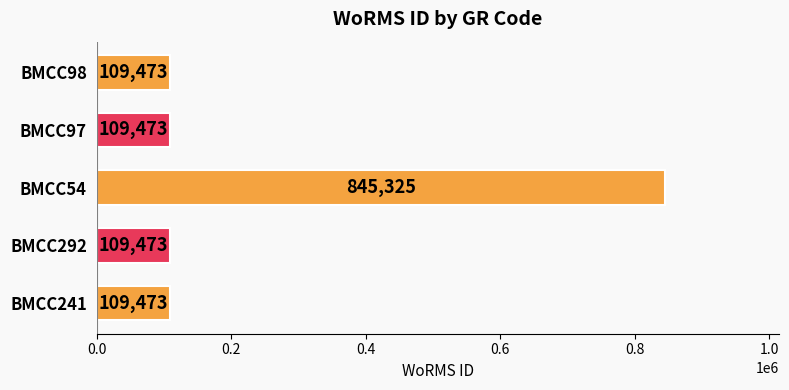

How many bars are there in total?

5